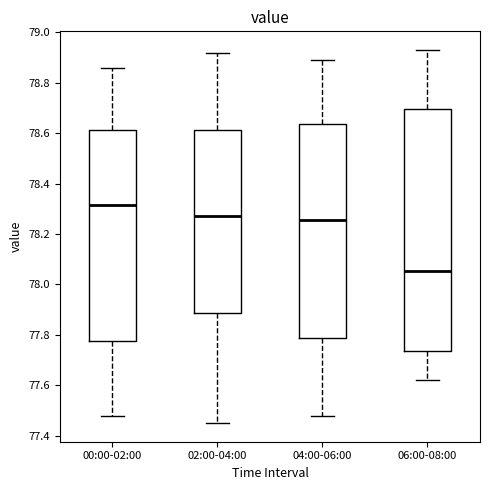

Which box has the highest median line?

00:00-02:00